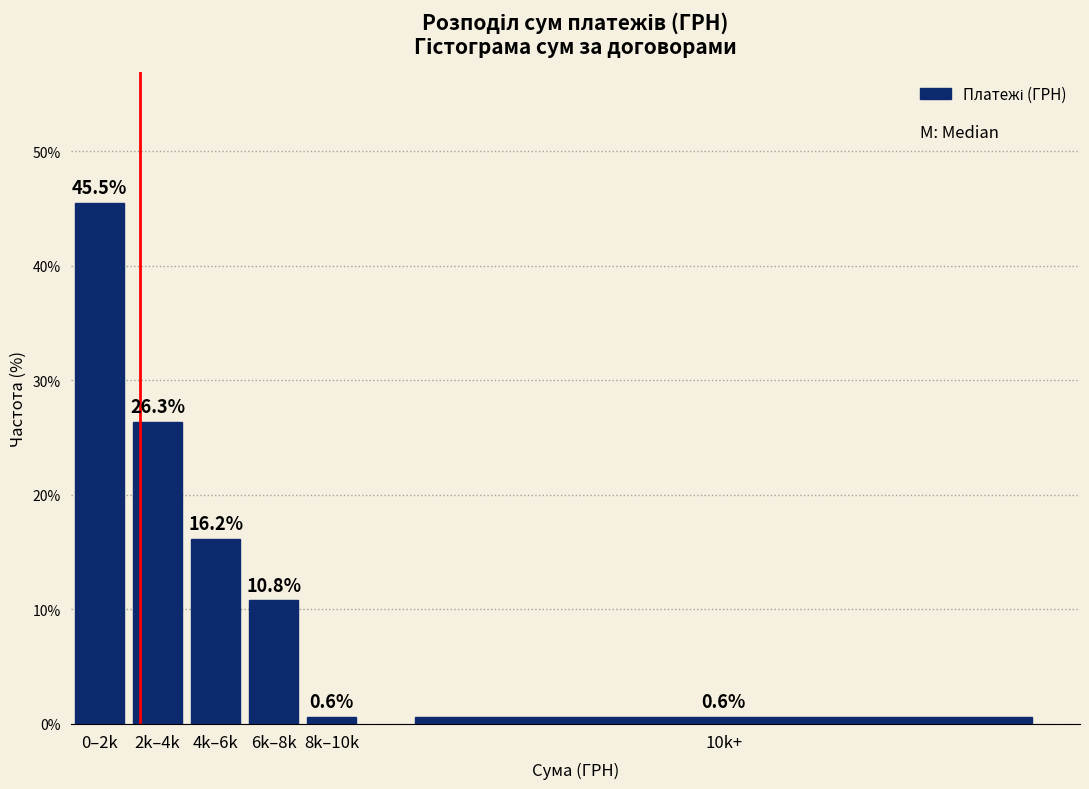

Reading right to left, list all the values displayed in this chart.

10k+=0.6	8k–10k=0.6	6k–8k=10.8	4k–6k=16.2	2k–4k=26.3	0–2k=45.5